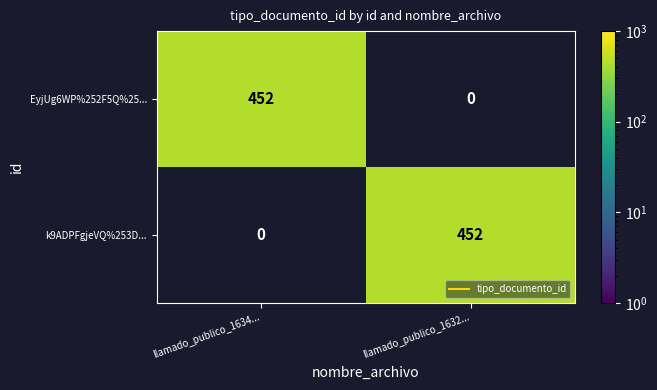

How many values in k9ADPFgjeVQ%253D... are above zero?

1